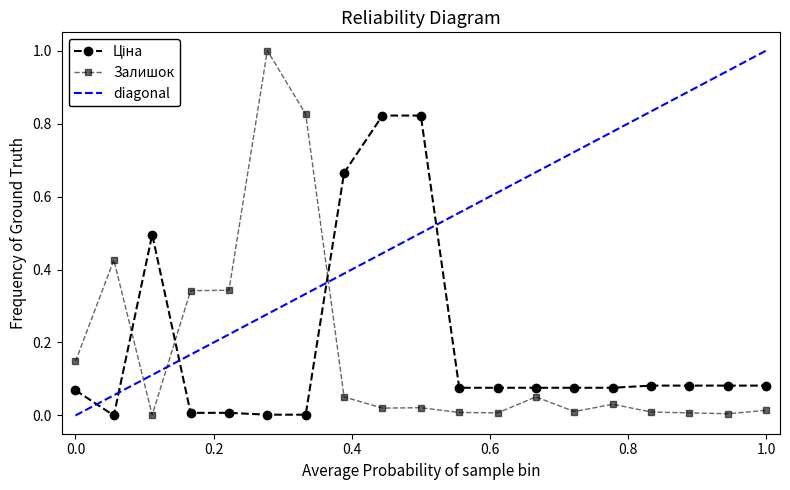

What is the value of the Залишок point at the 1st from the left?

0.1